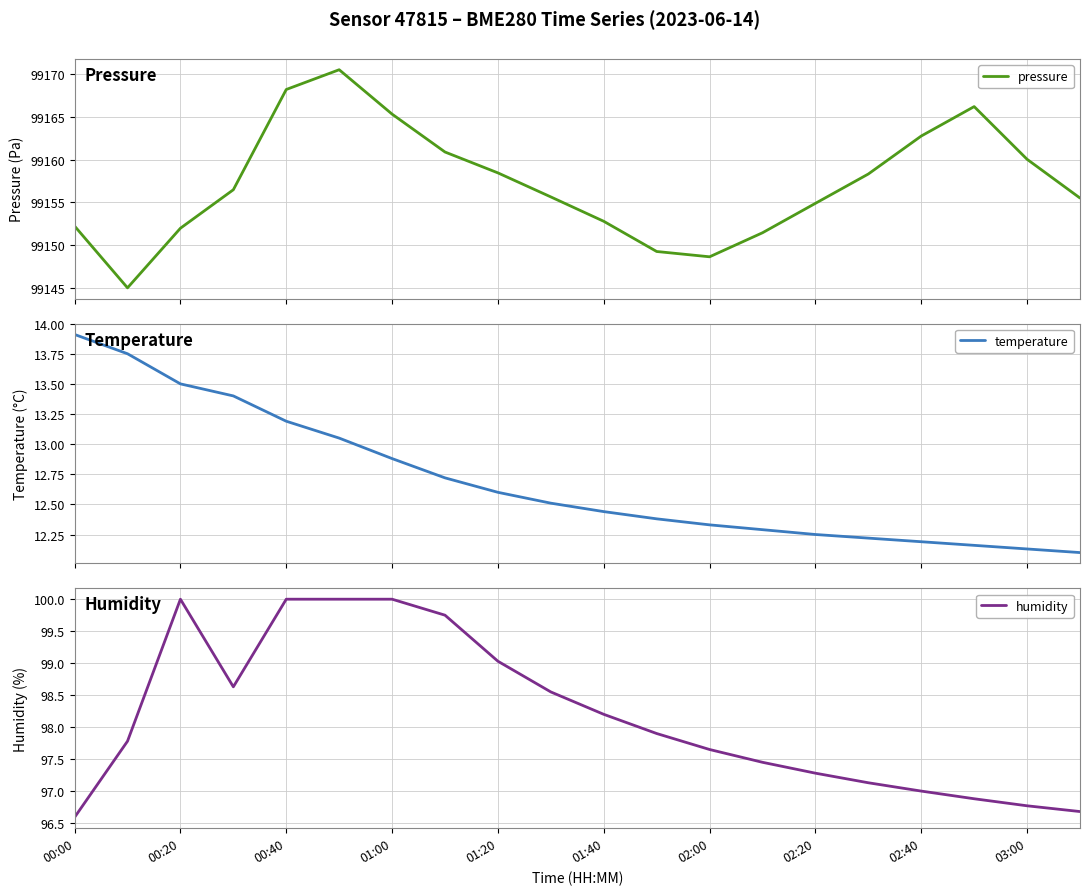

The humidity series shows 47.3 at 01:40. True or false?

False